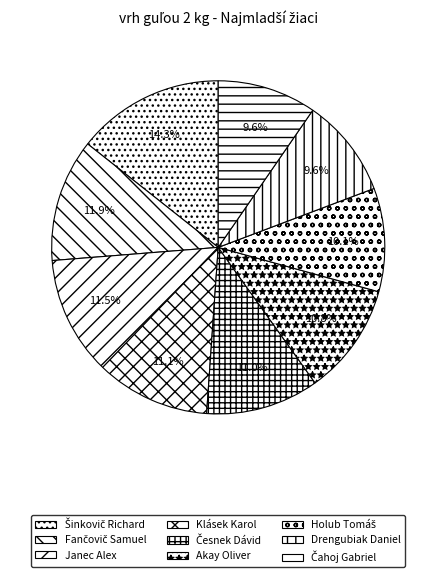

What percentage is the Klásek Karol slice, to the nearest percent?

11%